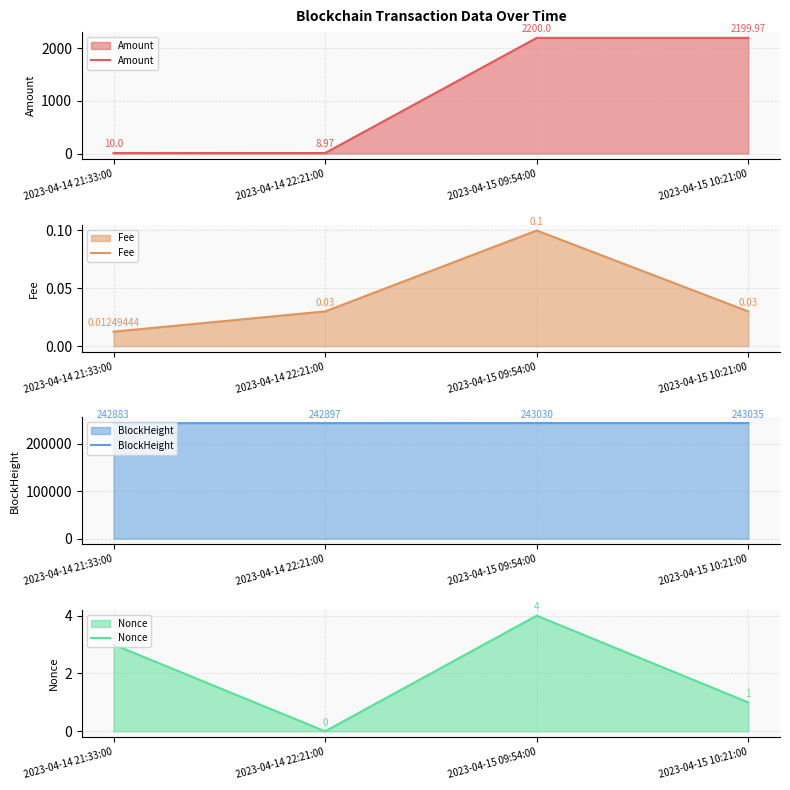

What is the highest value of the Nonce series?

4